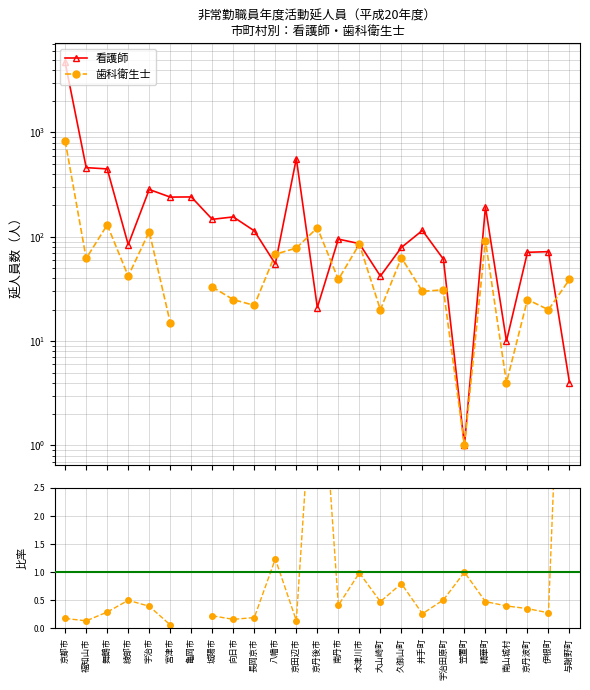

What is the difference between the 歯科衛生士 / 看護師 values at 宇治市 and 宮津市?

0.3